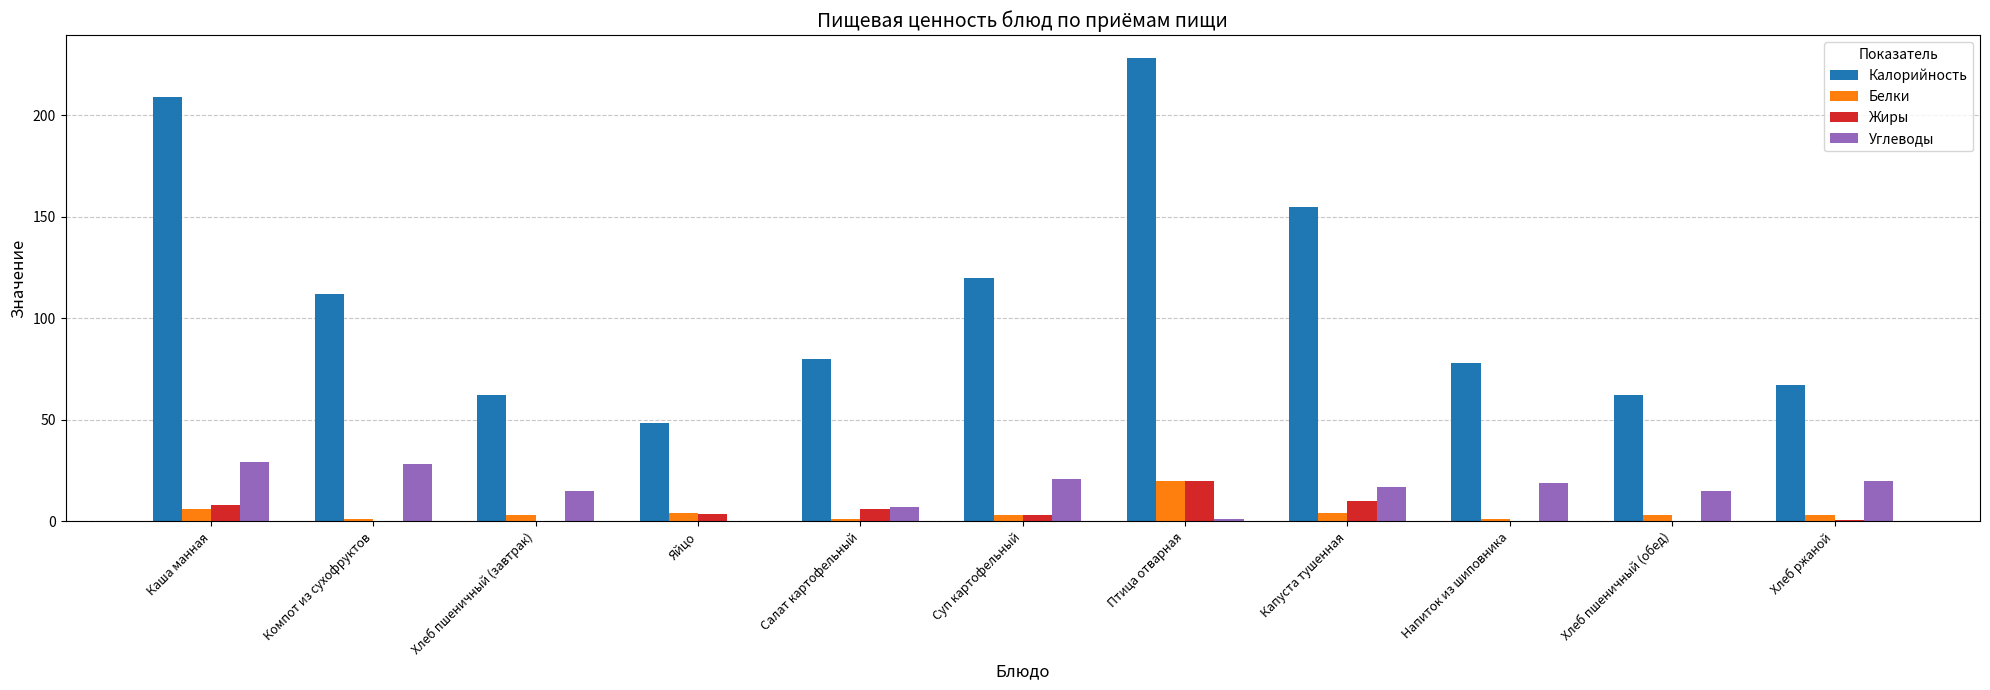

How many distinct data groups are displayed?

4